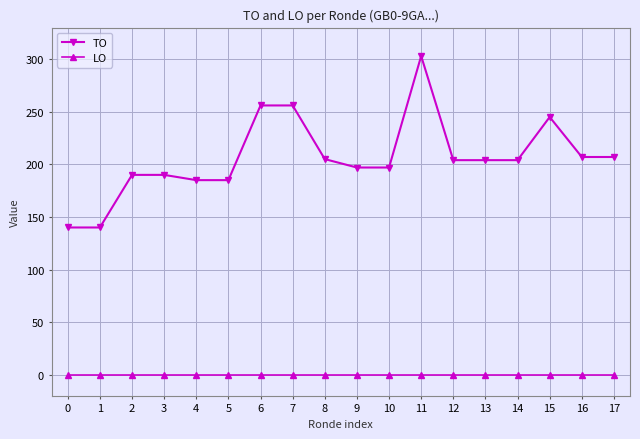

Rank the series by their average value, from highest to lowest.

TO, LO